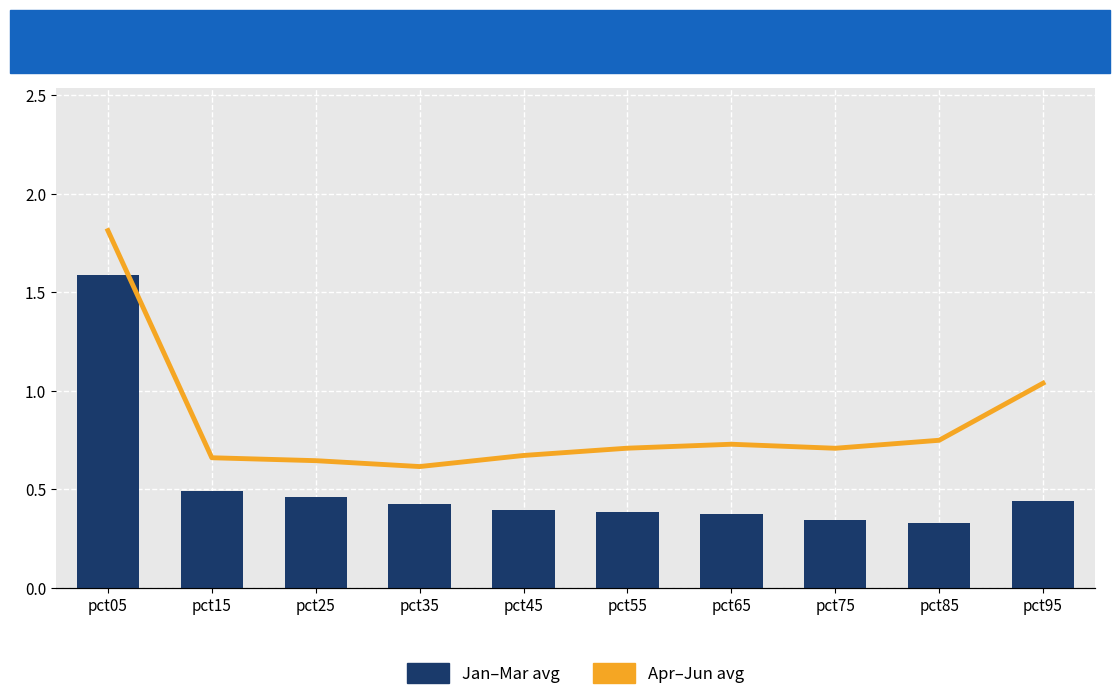

What is the sum of the Jan-Feb-Mar avg values at pct15 and pct95?

0.9